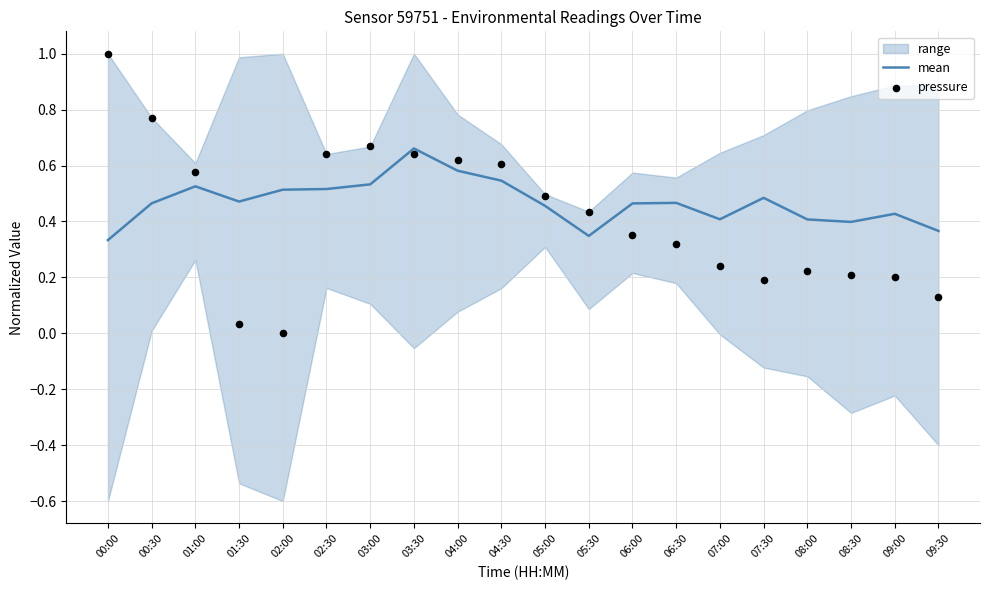

Which series has the largest total across all categories?

mean